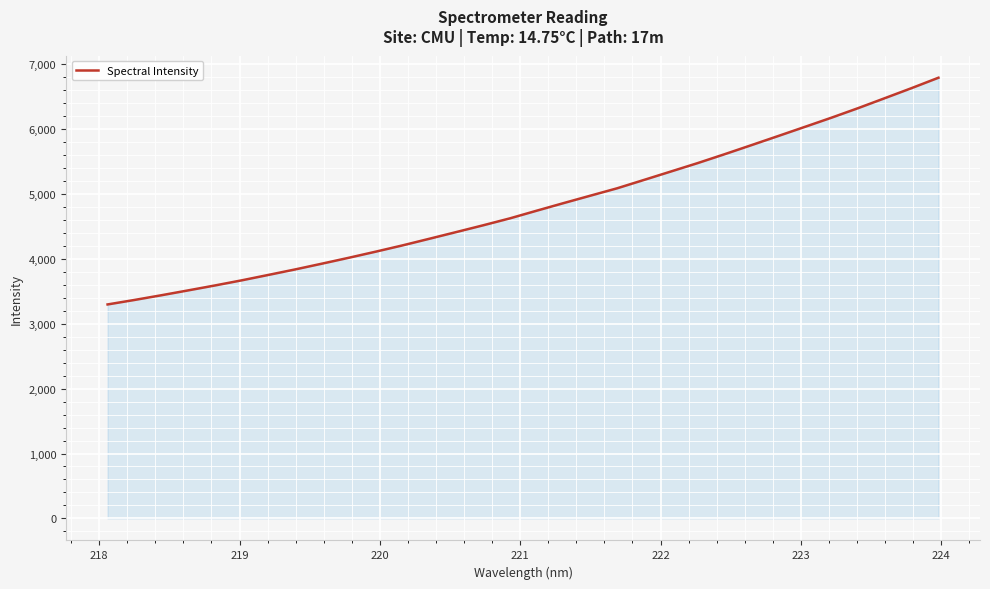

What is the minimum value shown in the chart?

3296.0